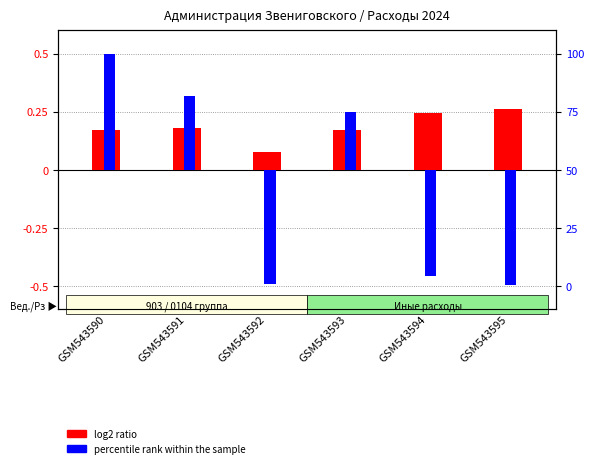

How many bars are there in total?

12